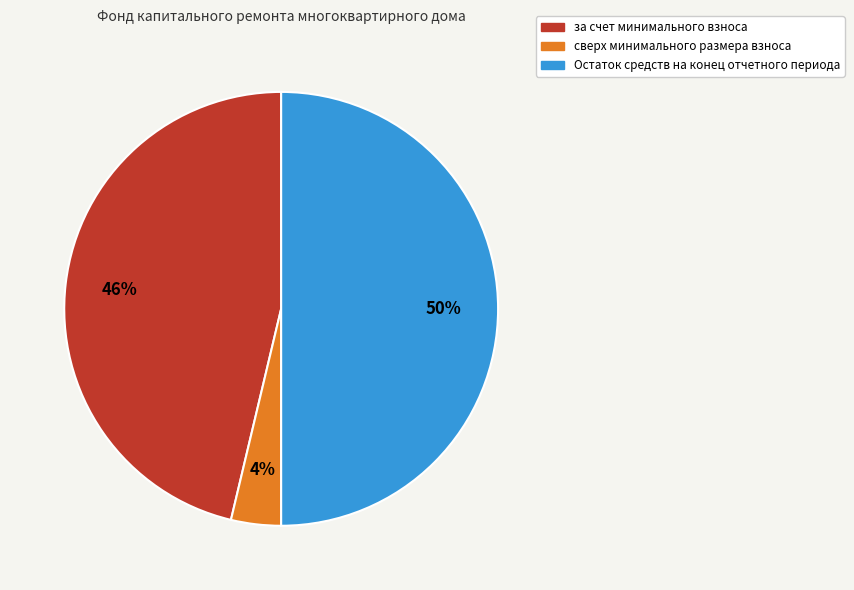

To the nearest percent, what is the difference between the largest and smallest slice percentages?

46%